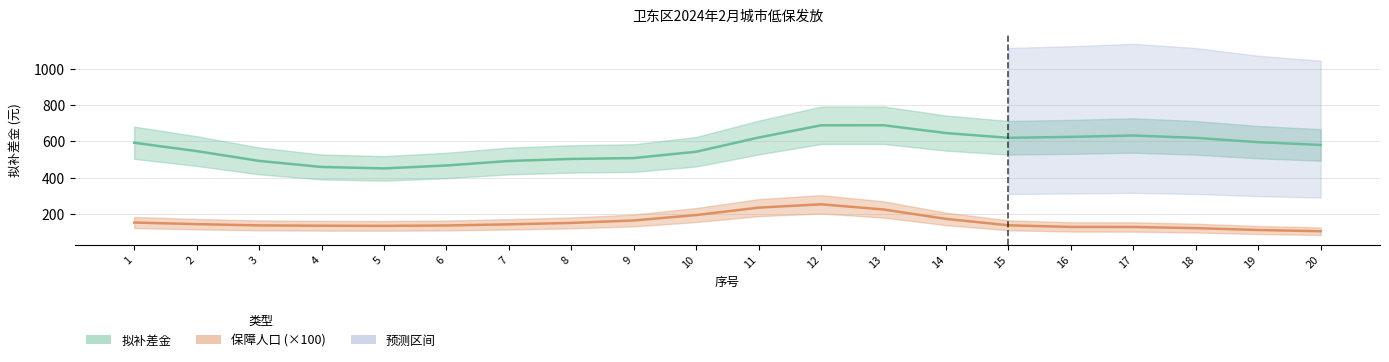

Does the chart display data point markers on the line(s)?

No